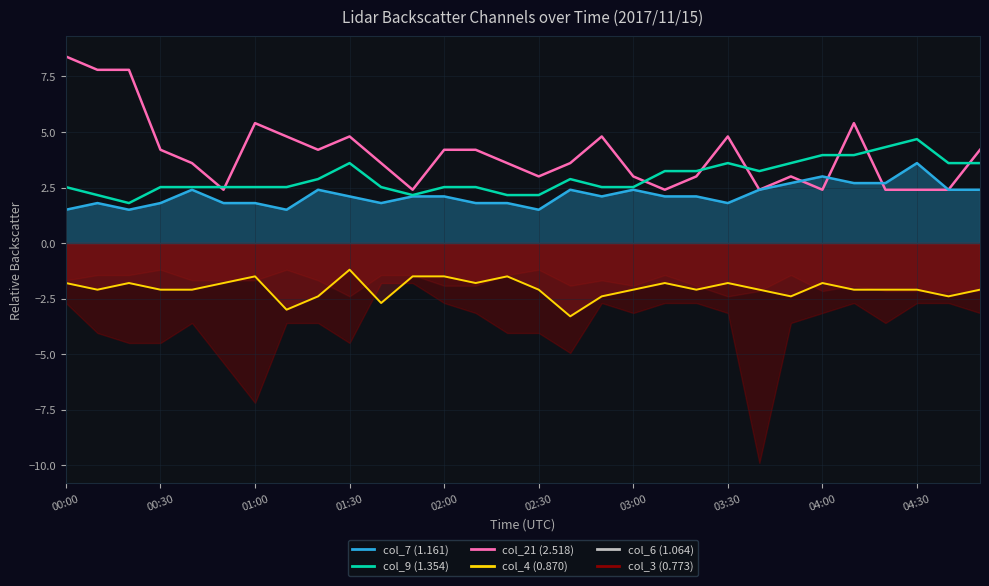

At which label is col_21 (2.518) closest to 5?

03:30